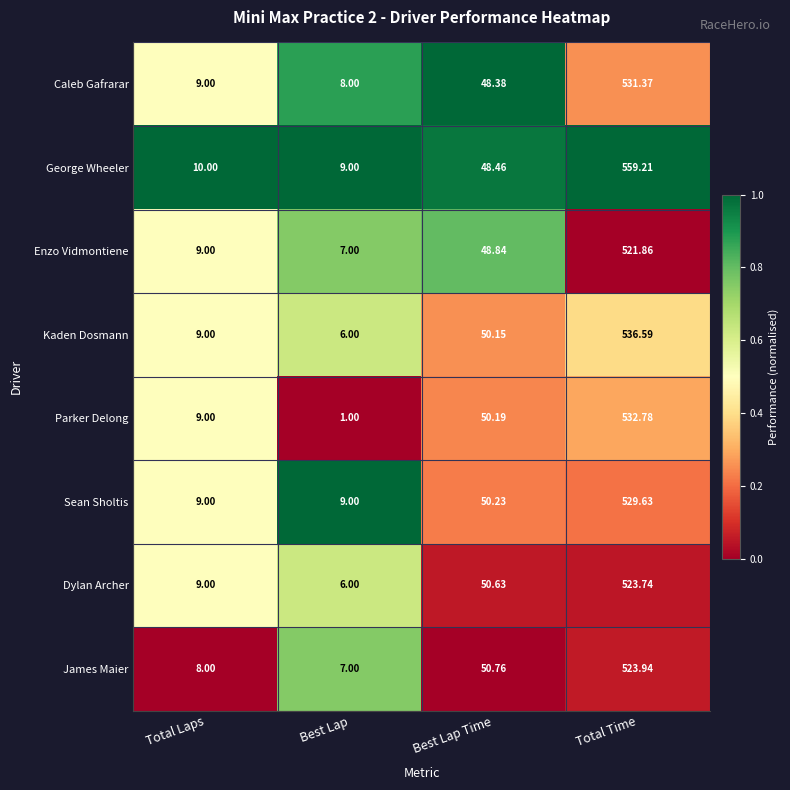

Which category has the highest value in the George Wheeler series?

Total Time